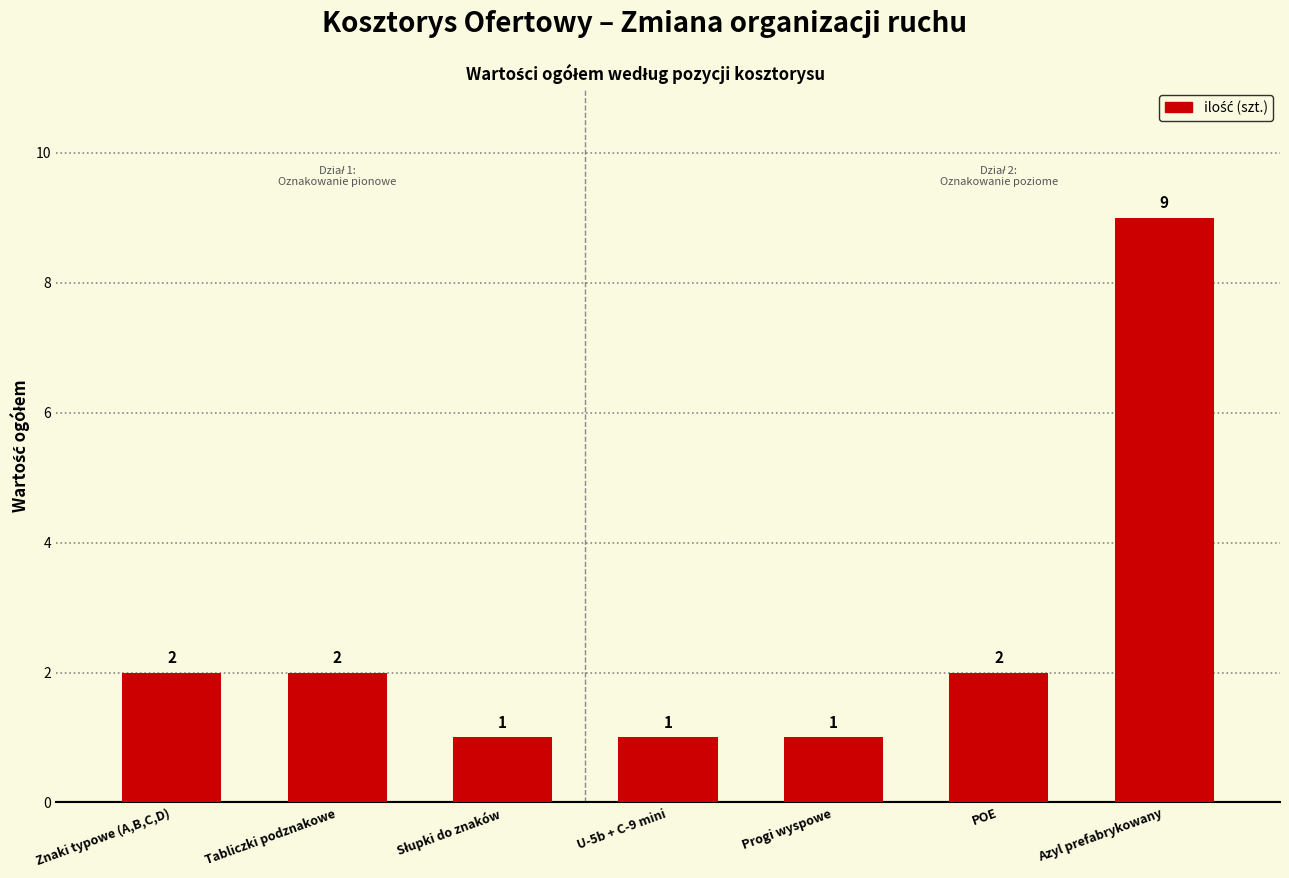

Reading right to left, list all the values displayed in this chart.

9	2	1	1	1	2	2